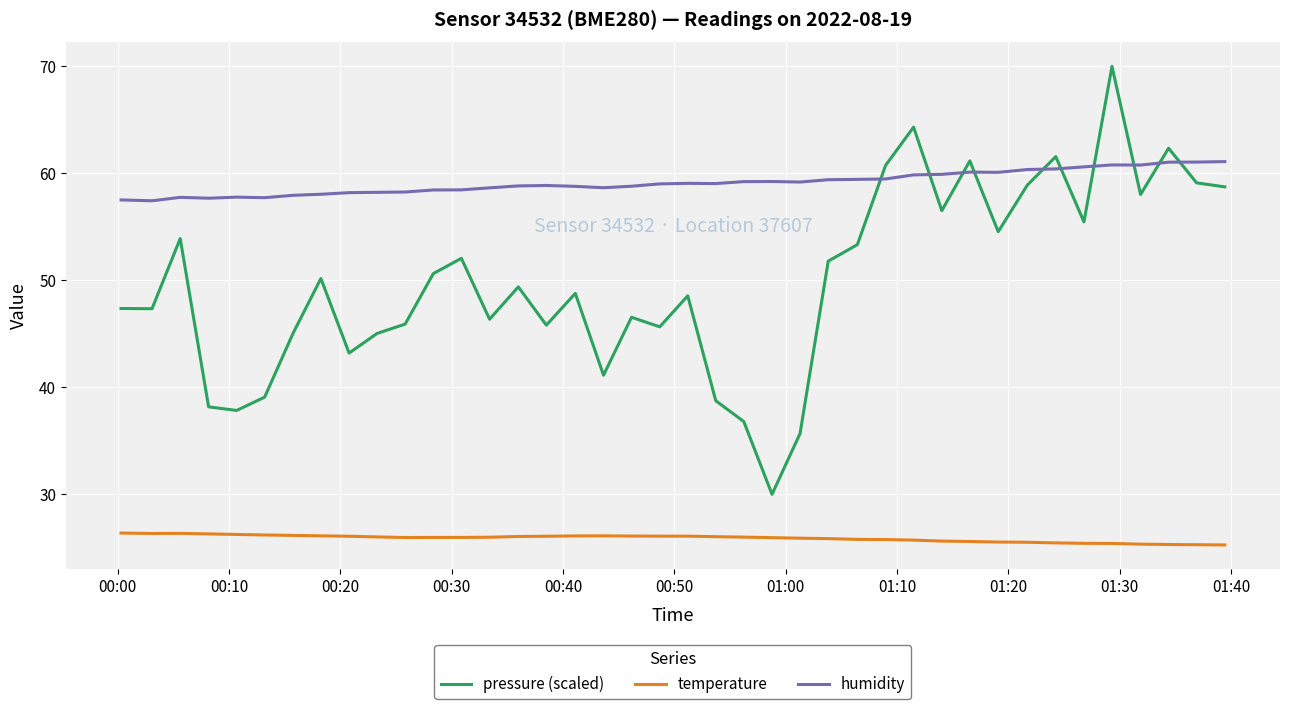

List the series in order of their overall mean, lowest first.

temperature, pressure (scaled), humidity